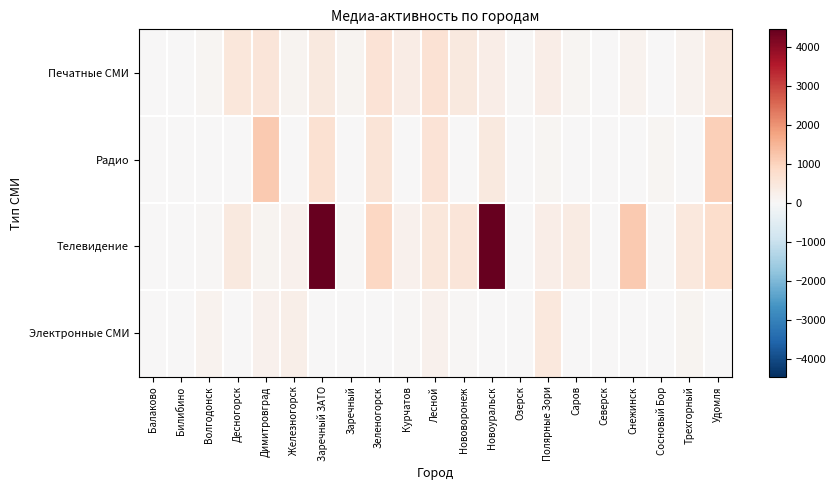

Rank the series at Полярные Зори from highest to lowest value.

Электронные СМИ, Печатные СМИ, Телевидение, Радио